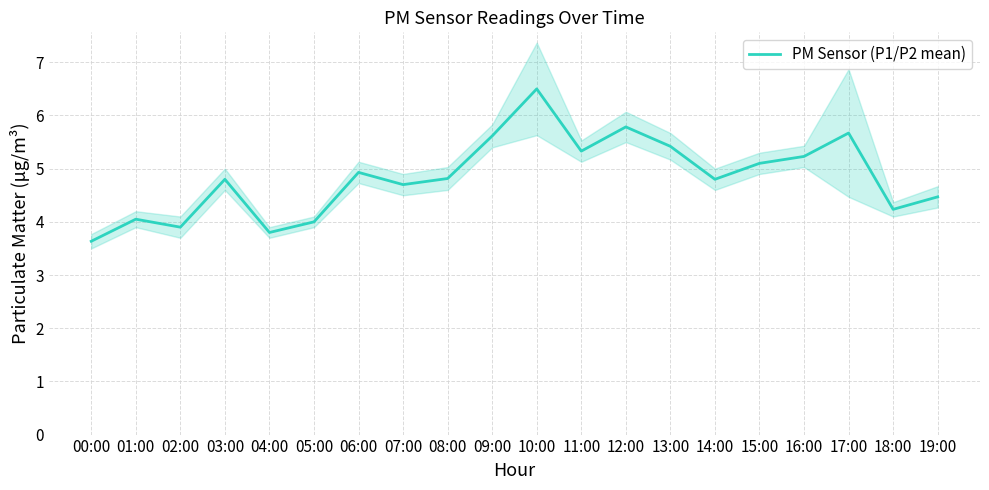

What is the difference between the maximum and minimum values?

2.9